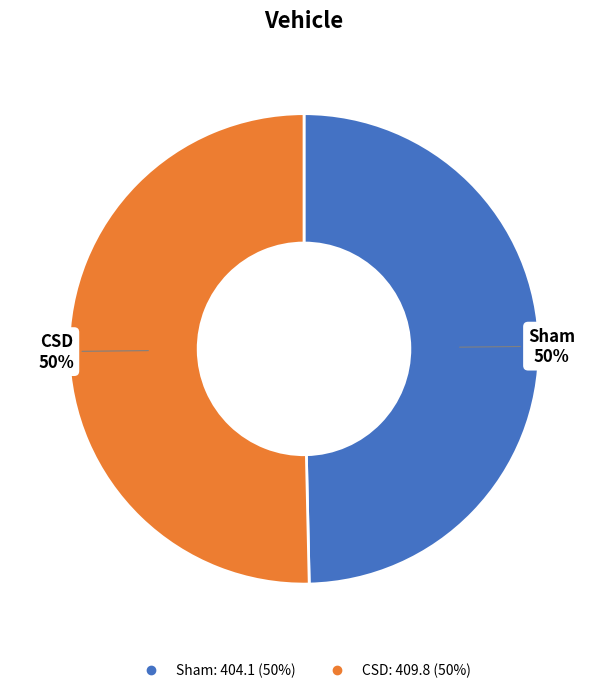

Do Sham and CSD together represent more than half of the pie?

Yes